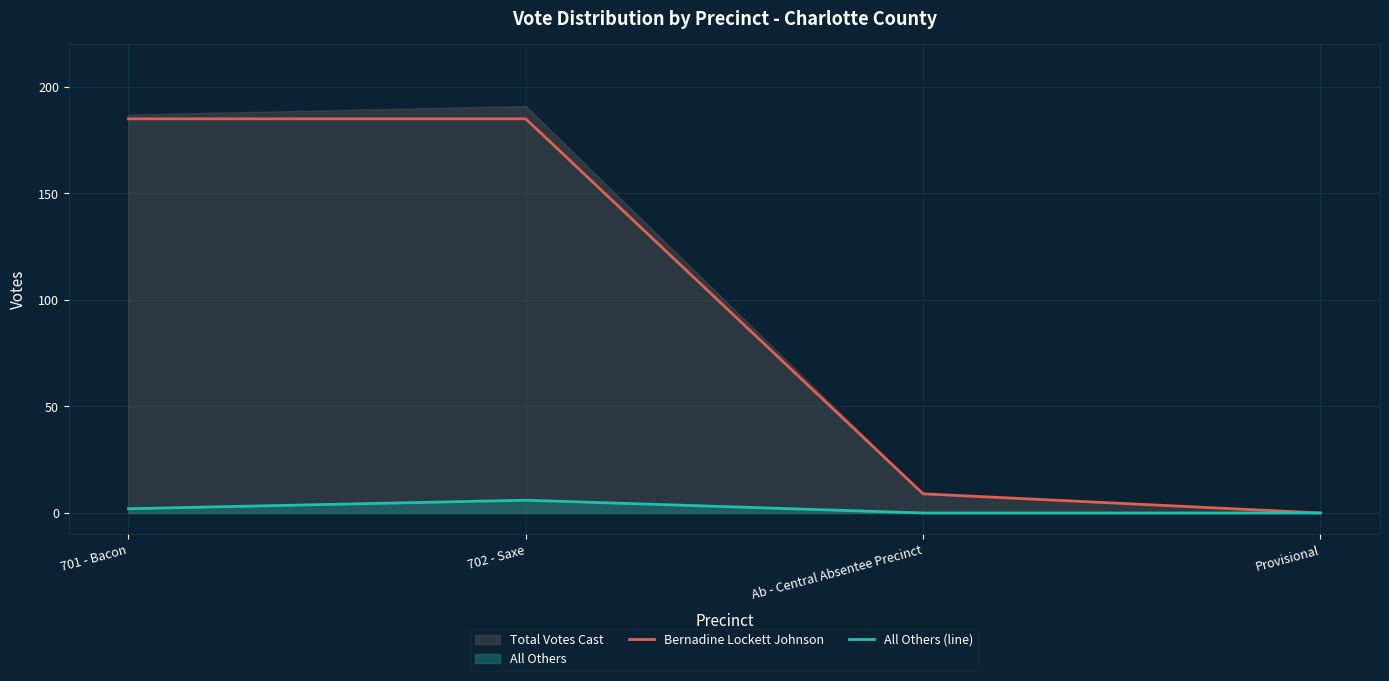

Between 702 - Saxe and 701 - Bacon, which is larger?

702 - Saxe